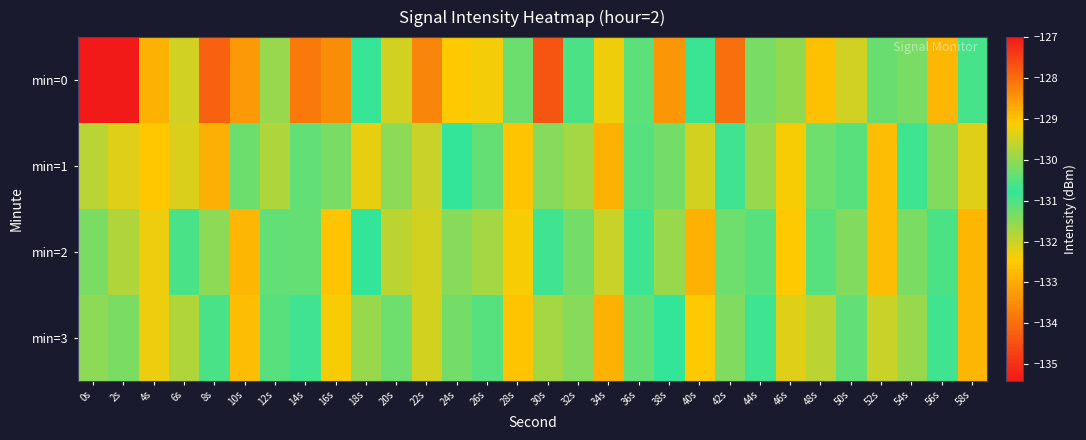

List the series in order of their peak value, lowest first.

min=2, min=3, min=1, min=0